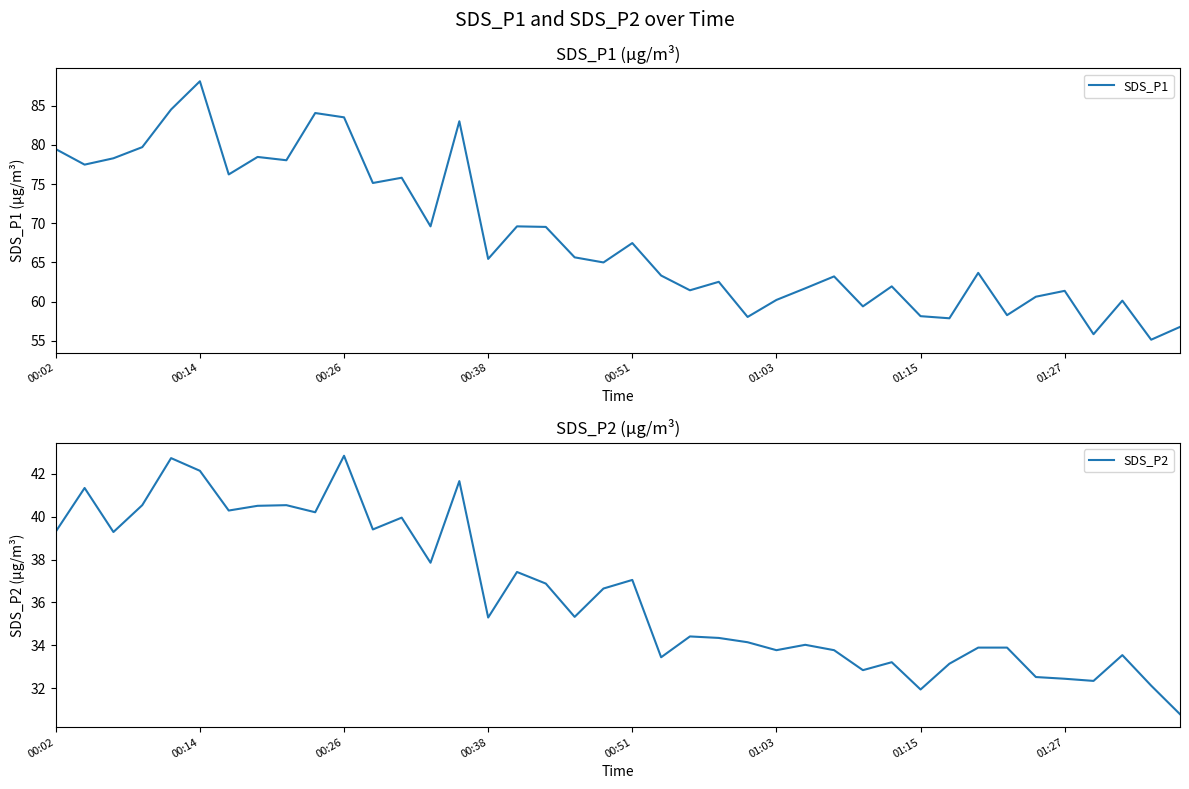

True or false: SDS_P1 and SDS_P2 intersect in this chart.

False